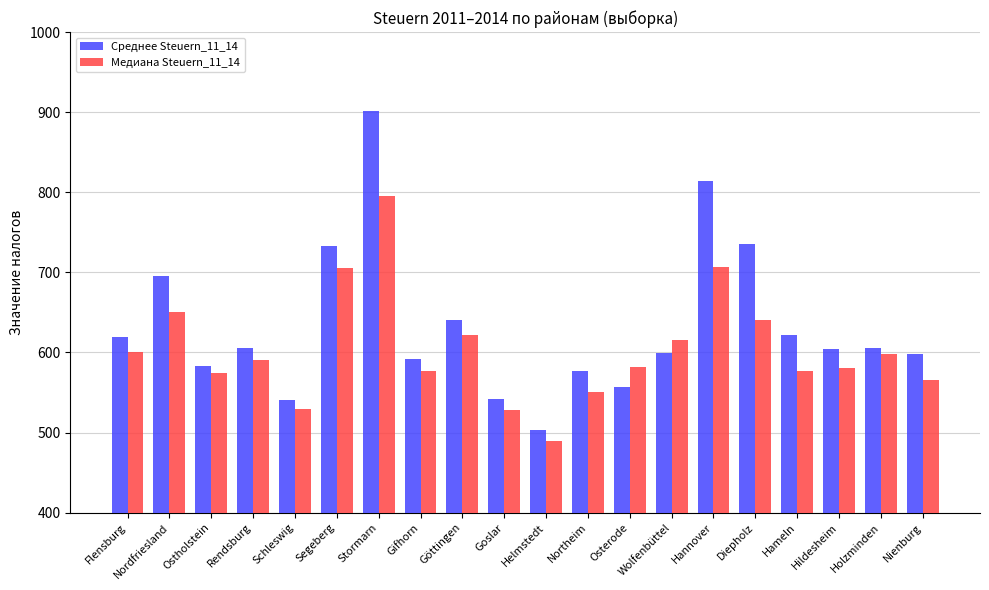

How many categories are shown in the chart?

20